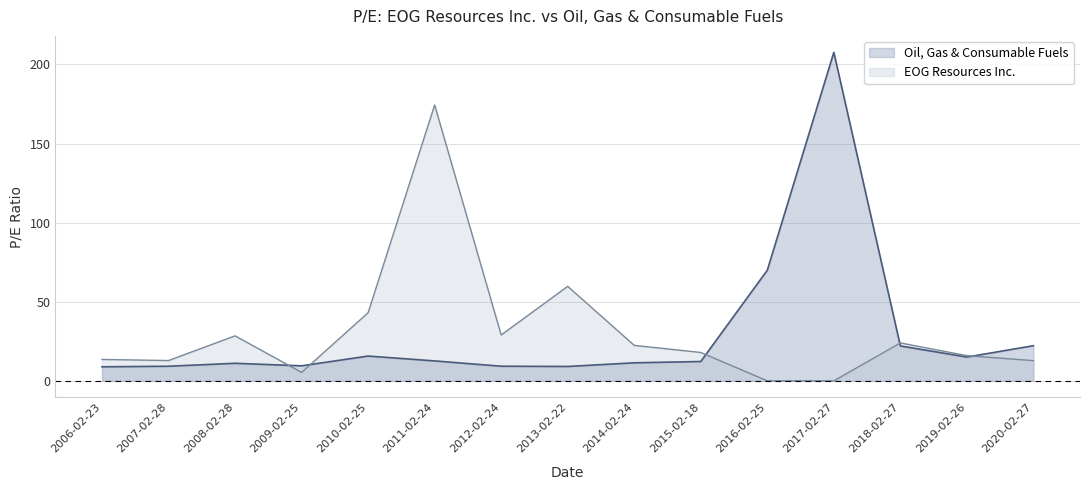

List the series in order of their overall mean, highest first.

EOG Resources Inc., Oil, Gas & Consumable Fuels